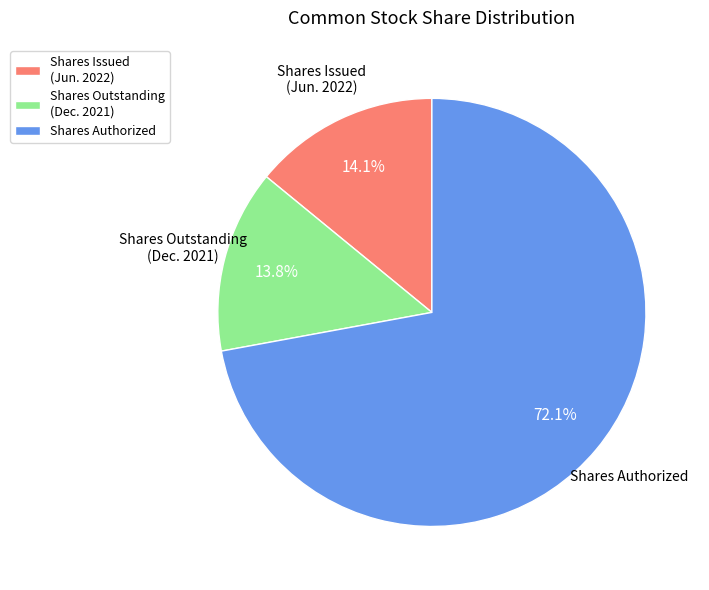

Approximately how many times larger is the value at Shares Issued (Jun. 2022) compared to Shares Outstanding (Dec. 2021)?

1.0